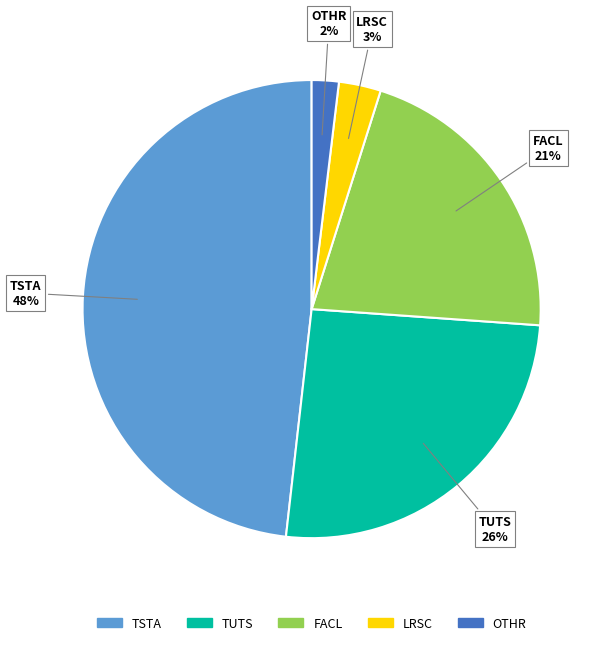

Is there any slice that represents more than half of the pie?

No